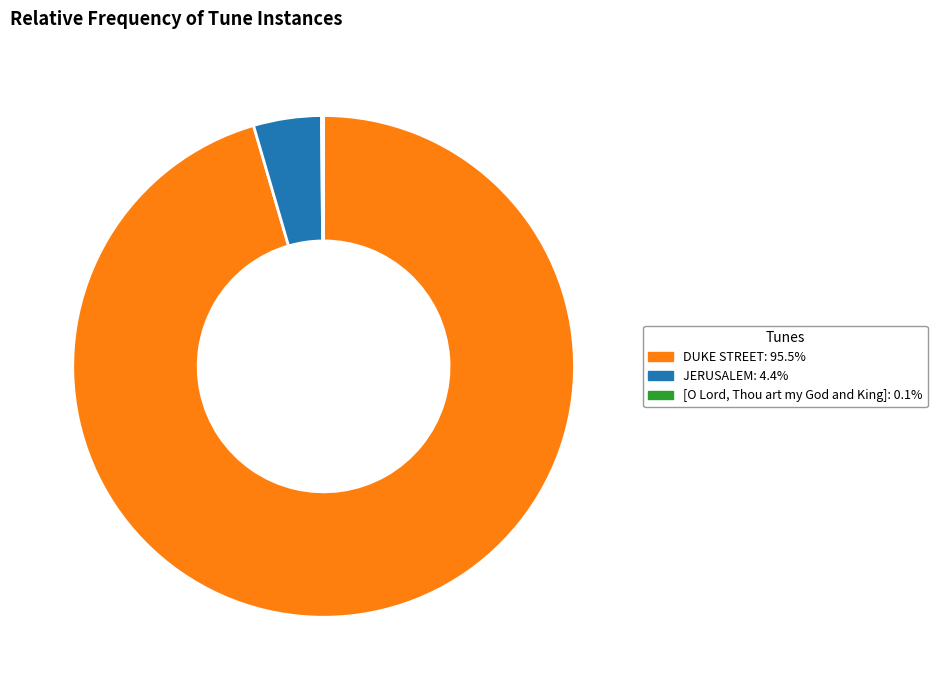

Is DUKE STREET: 95.5% the majority of the pie?

Yes